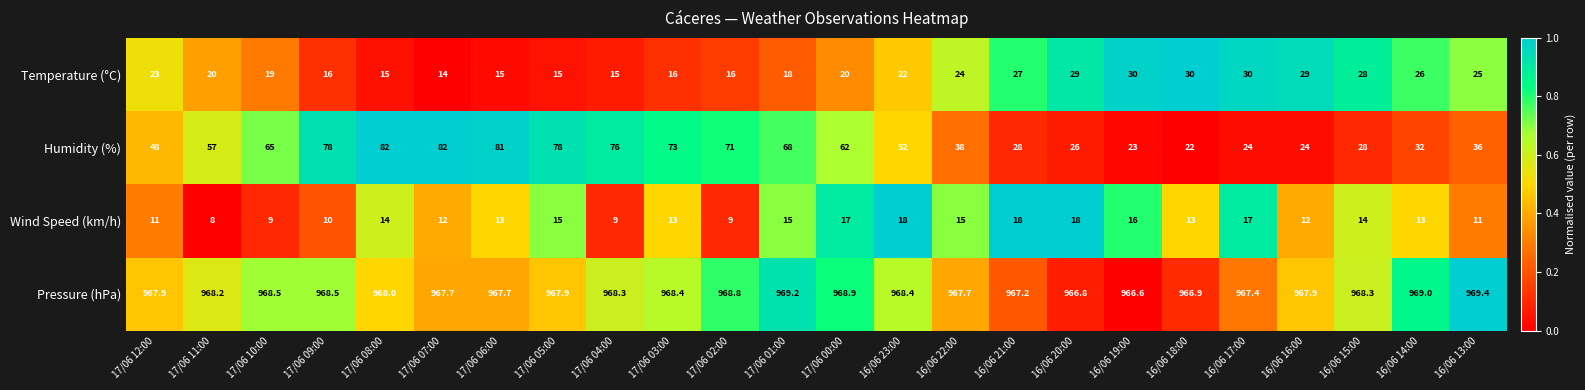

What is the difference between the Humidity (%) values at 17/06 02:00 and 17/06 00:00?

9.0